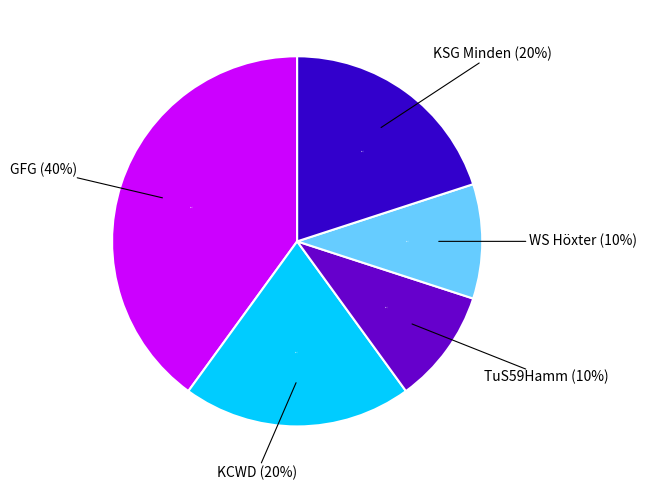

Which slice is the smallest?

TuS59Hamm